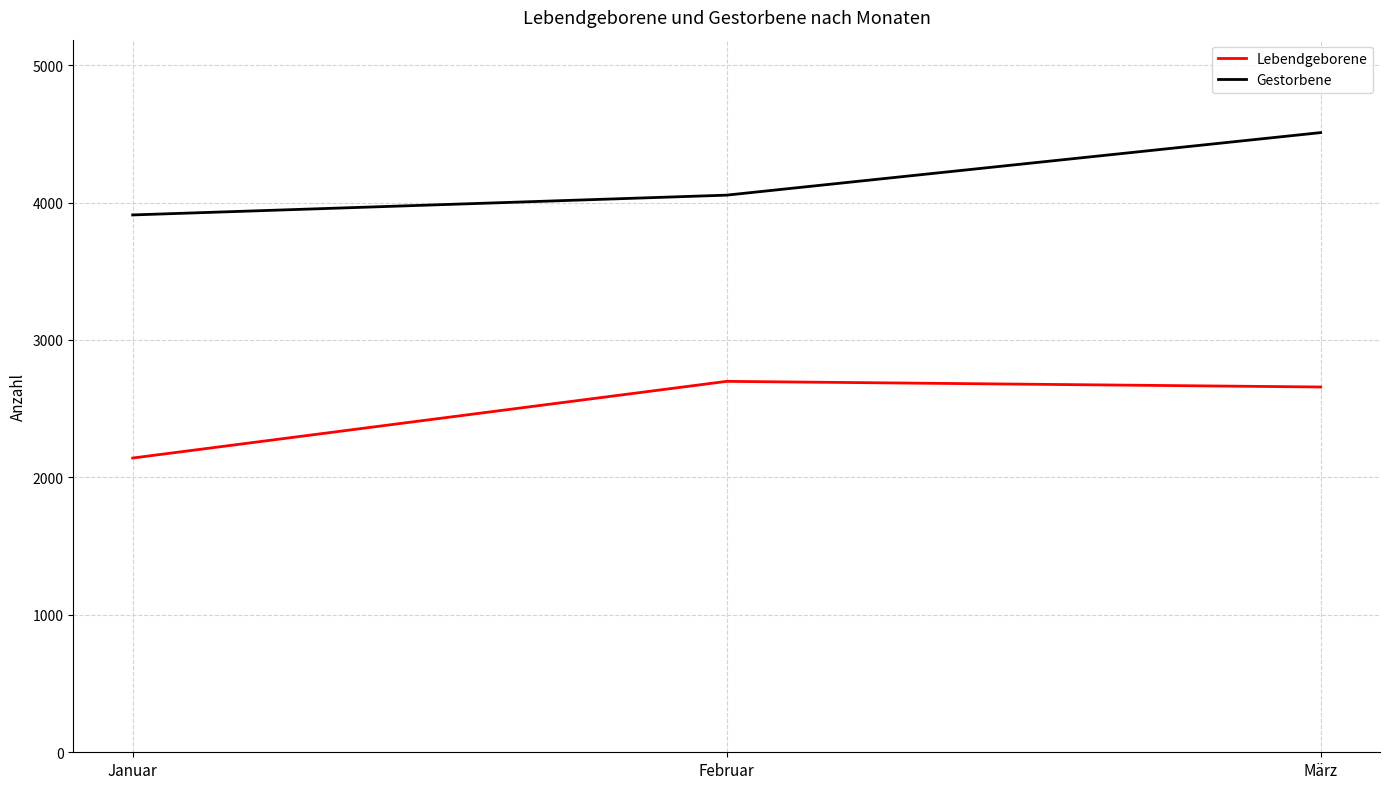

Reading left to right, what are all the values shown in this chart?

Lebendgeborene: Januar=2141	Februar=2699	März=2658
Gestorbene: Januar=3910	Februar=4054	März=4509